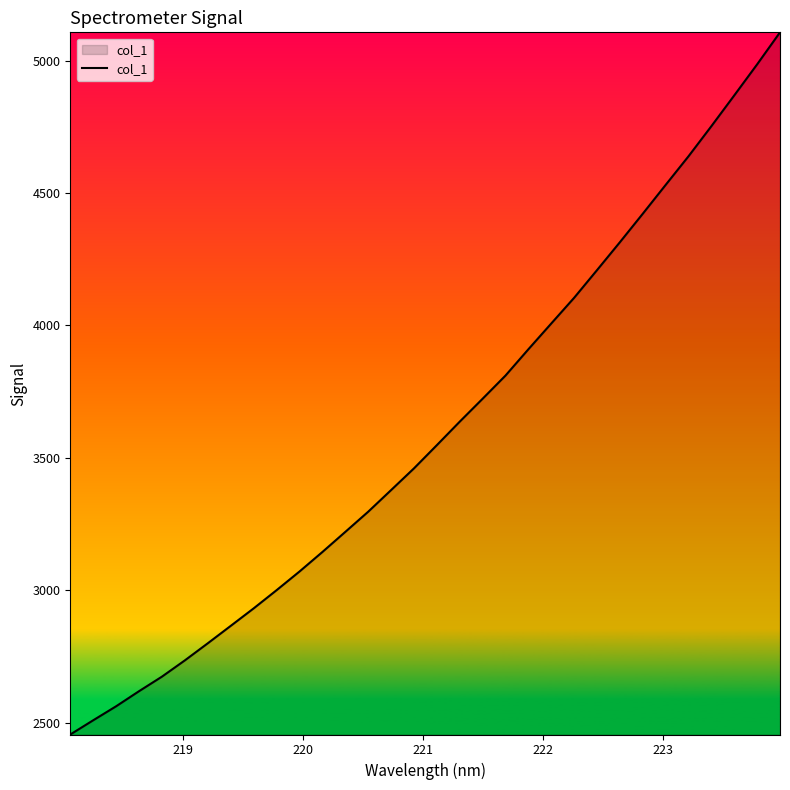

What is the sum of all values?

115289.1